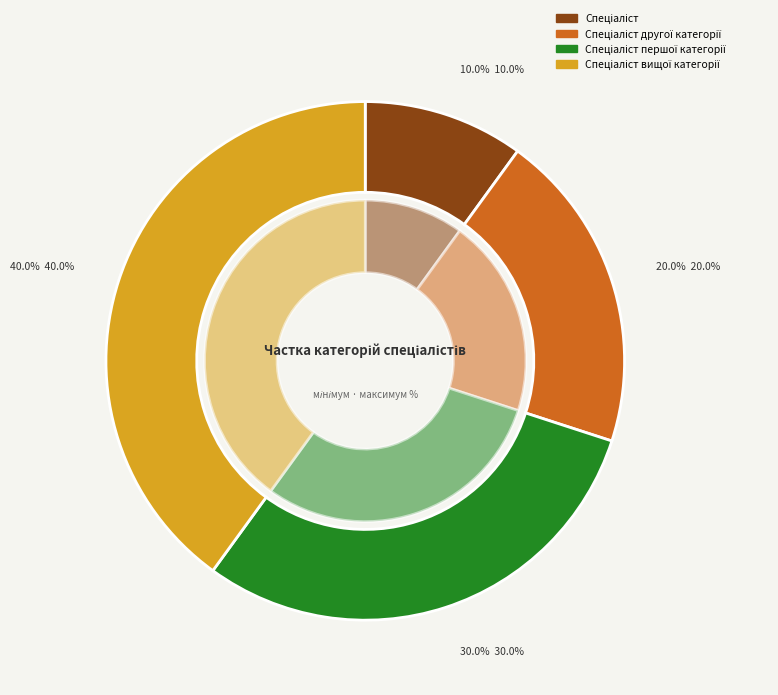

The Спеціаліст другої категорії slice represents 5% of the pie. True or false?

False